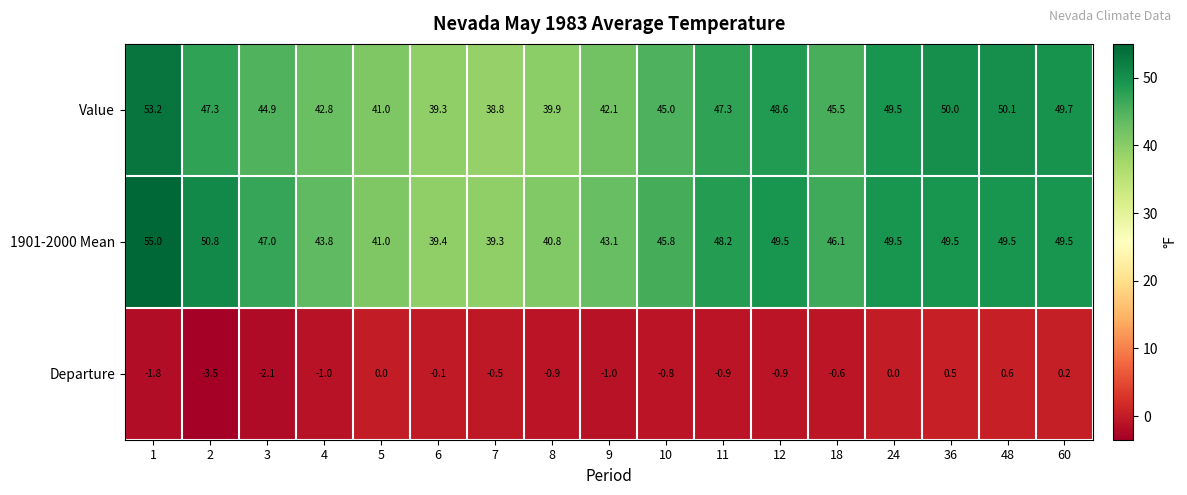

What is the difference between the maximum and minimum values in the Value series?

14.4